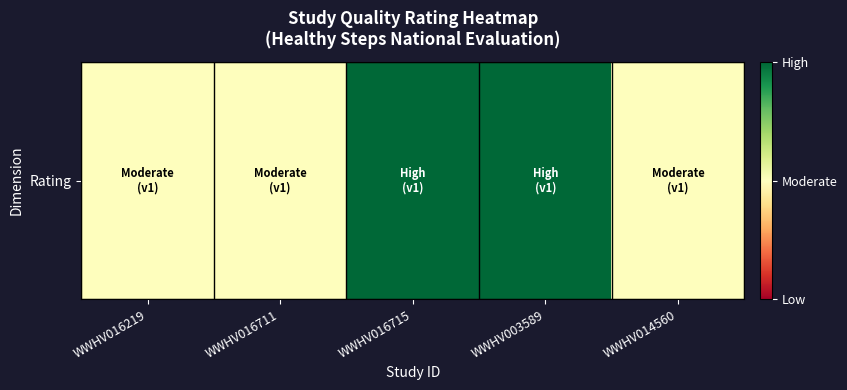

What is the smallest value displayed?

1